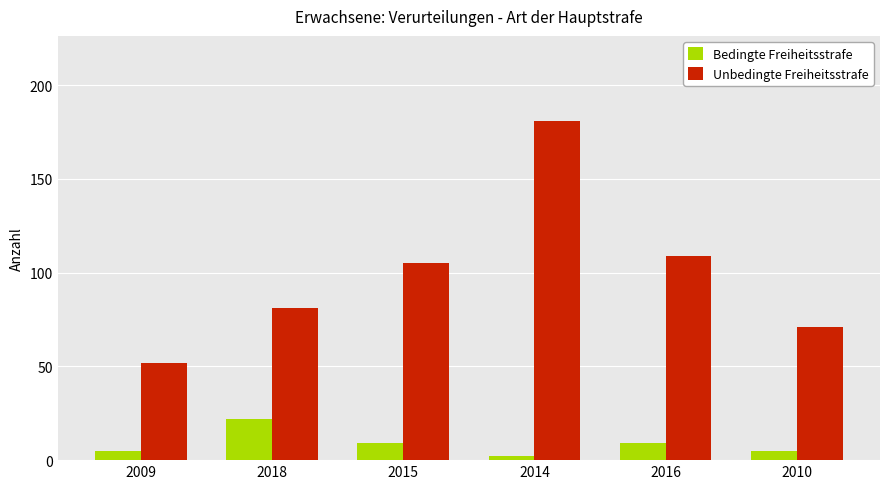

How many series are shown in this chart?

2